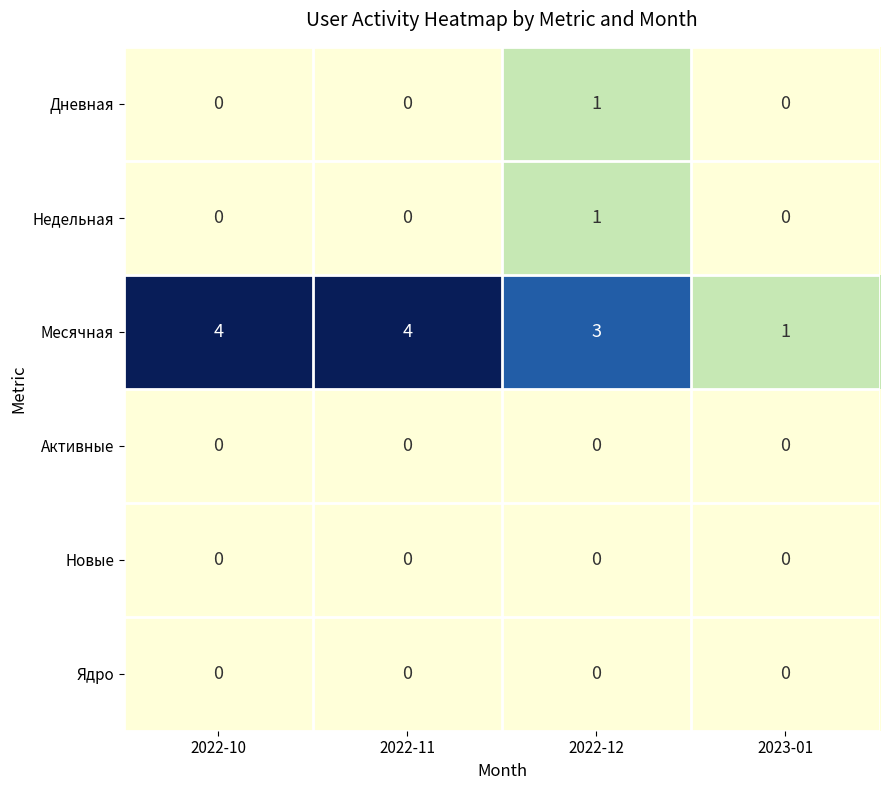

What is the difference between the highest and lowest values at 2023-01?

1